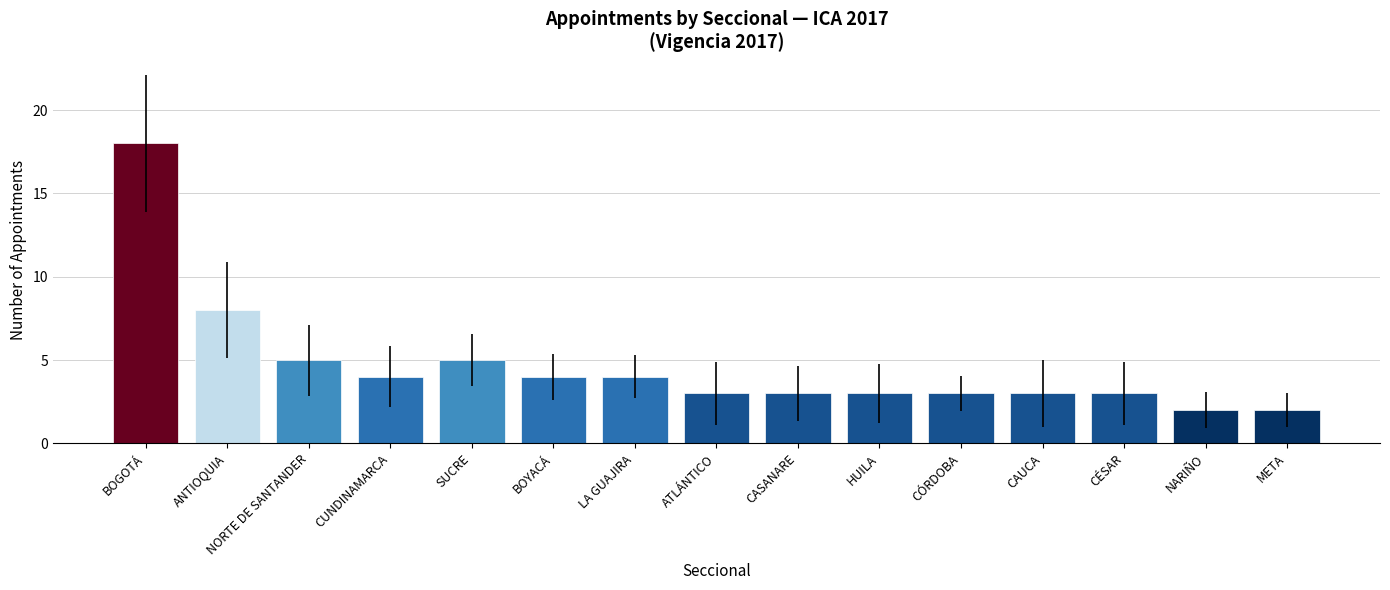

What is the label of the 14th bar from the right?

ANTIOQUIA